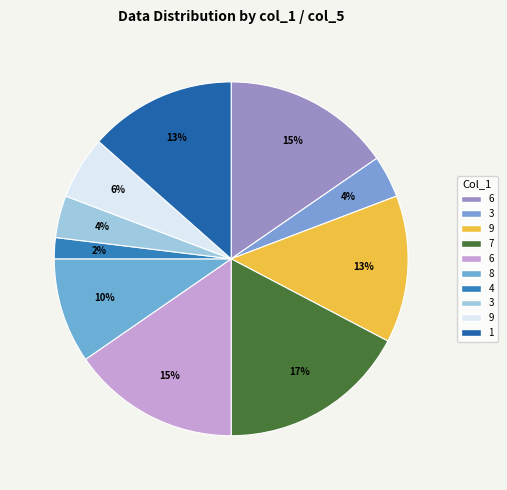

Count the number of slices in the pie.

10